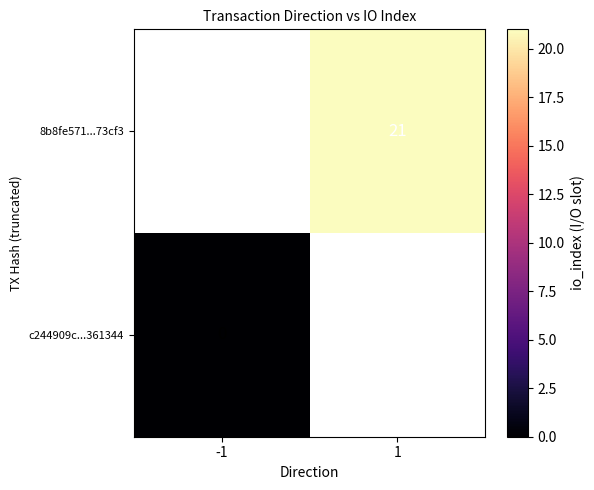

What is the total value across all series at 1?

21